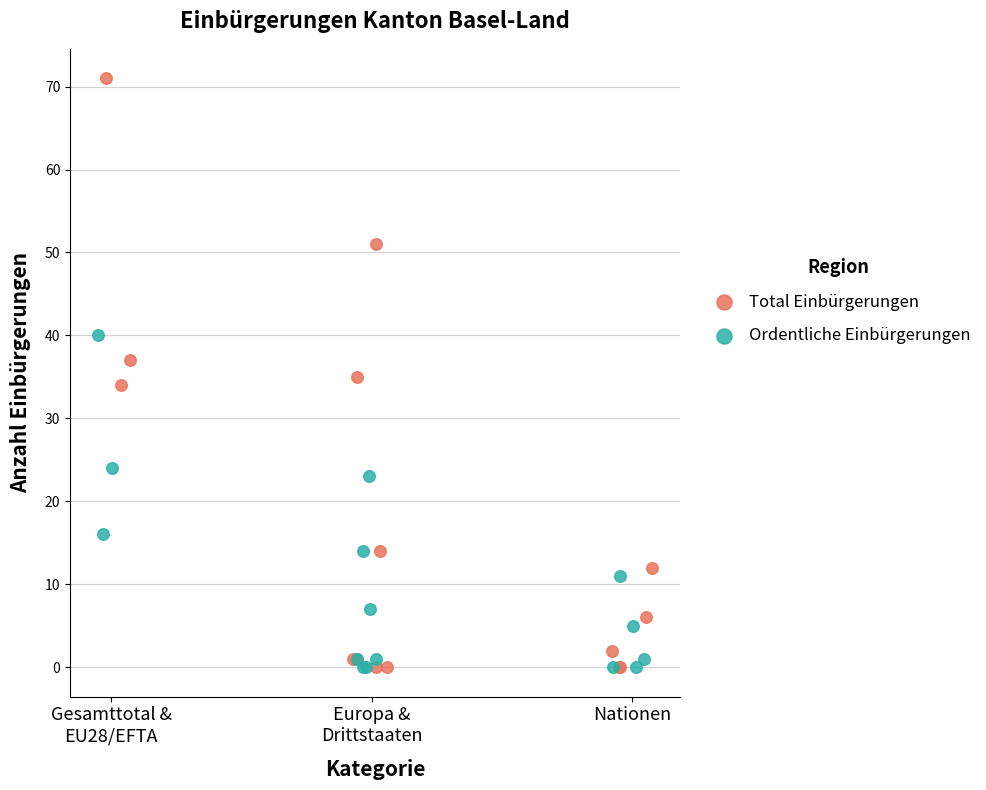

Which series has the largest Y range (max minus min)?

Total Einbürgerungen